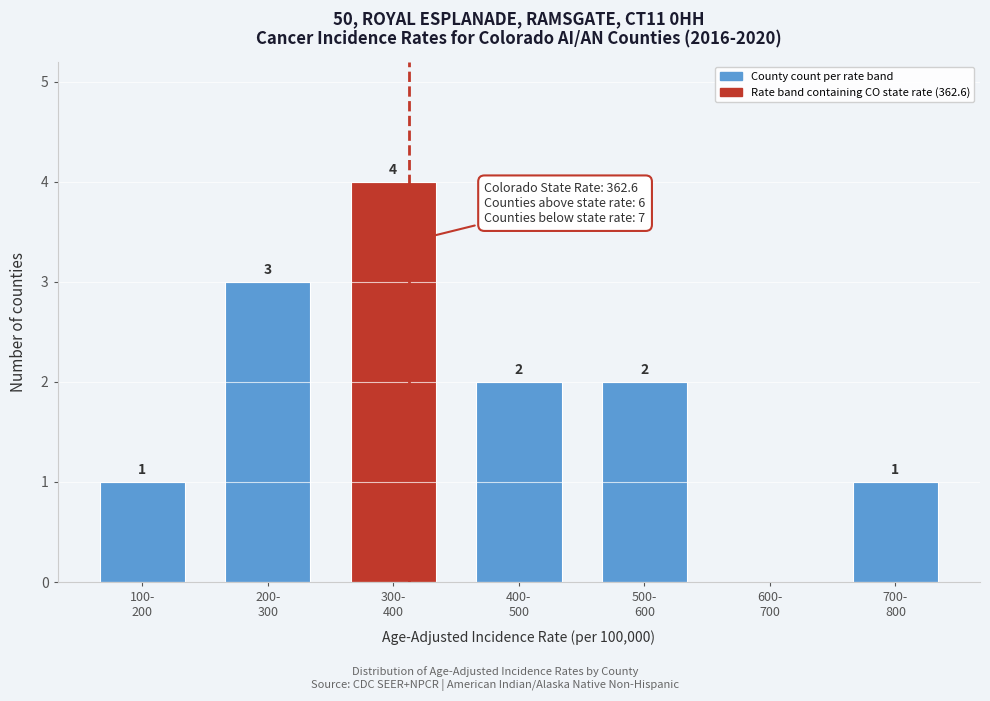

What is the maximum value shown in the chart?

4